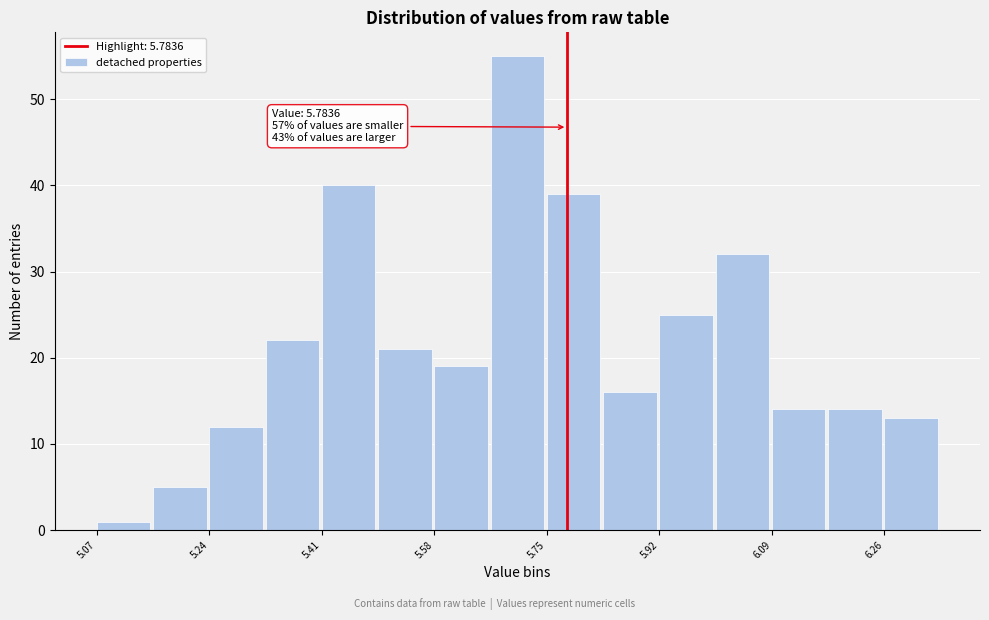

Over which range of the x-axis is the bar tallest?

5.66 to 5.76